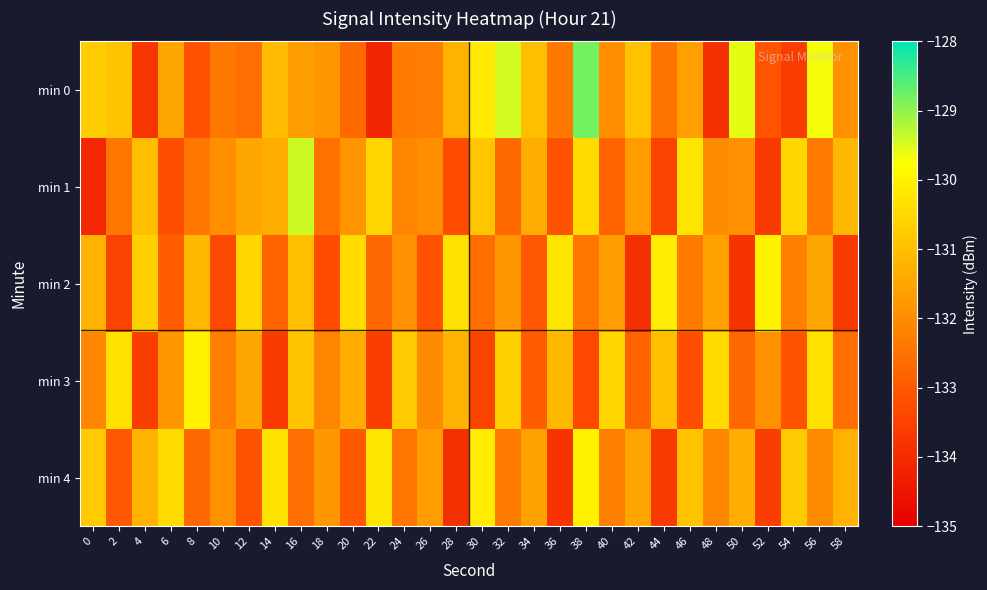

Count the number of categories in the chart.

30